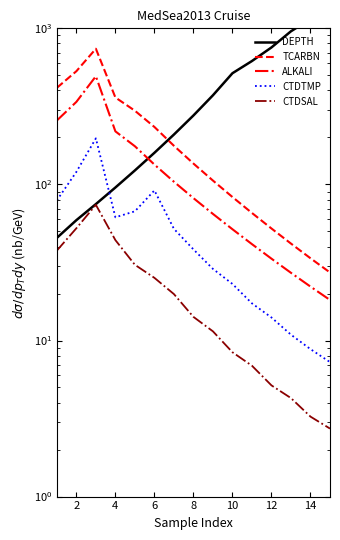

What is the difference between the second highest and second lowest values in the ALKALI series?

315.7